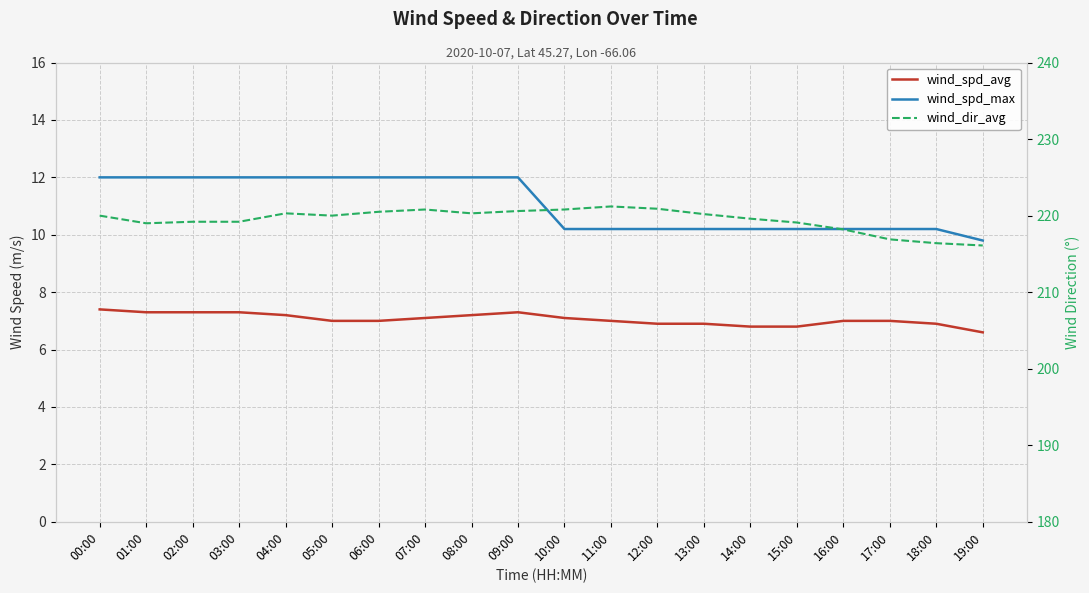

What is the label of the 14th point from the right?

06:00